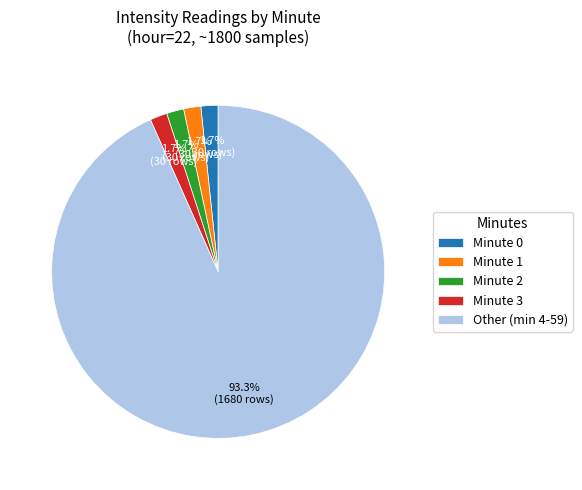

Approximately how many times larger is the value at Minute 3 compared to Minute 1?

1.0